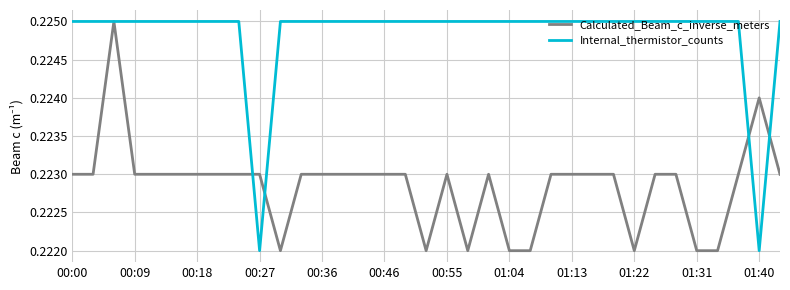

Which series has the largest total across all categories?

Internal_thermistor_counts